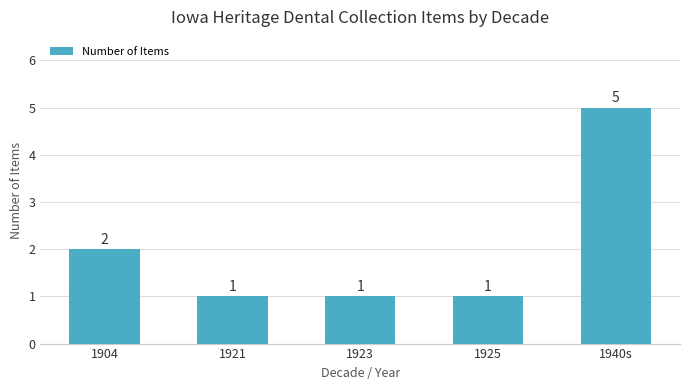

What is the sum of the values at 1923 and 1940s?

6